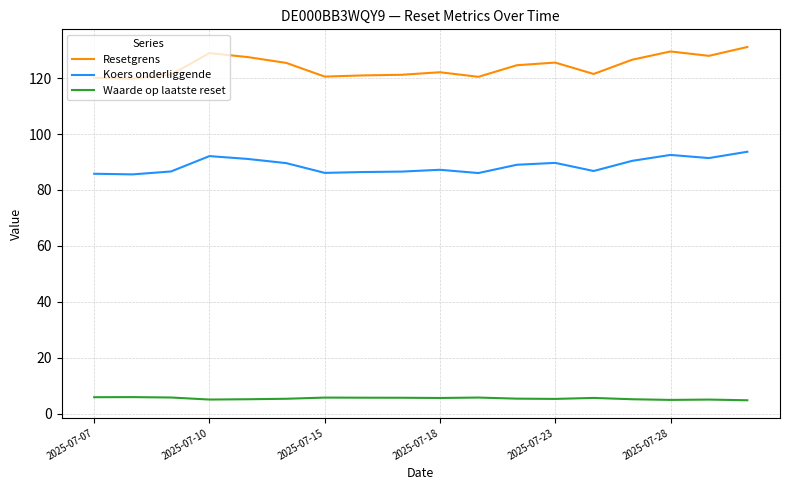

What are all the series names shown in the legend?

Resetgrens, Koers onderliggende, Waarde op laatste reset